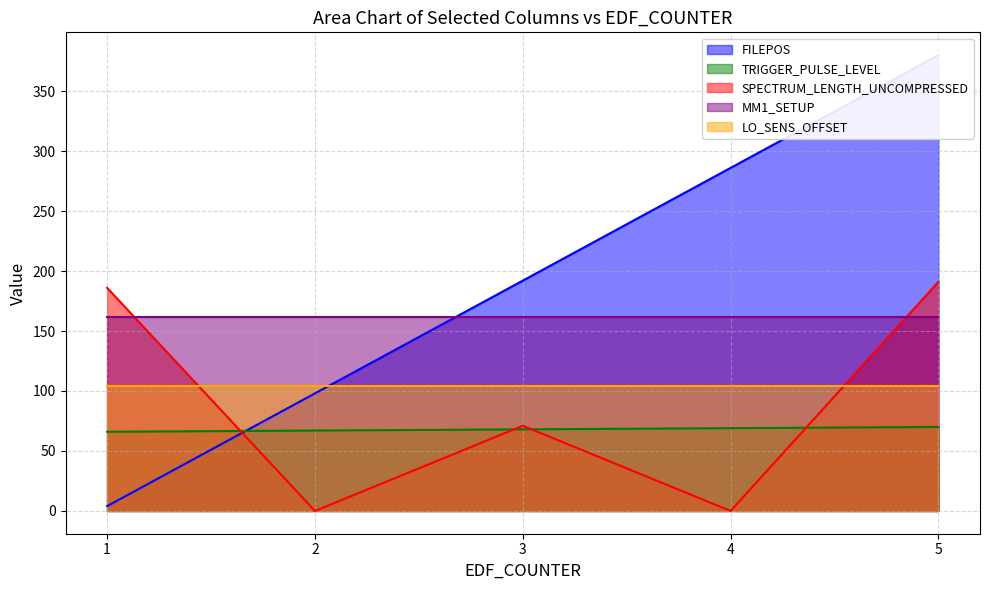

What is the spread (max minus min) of values at 2?

98